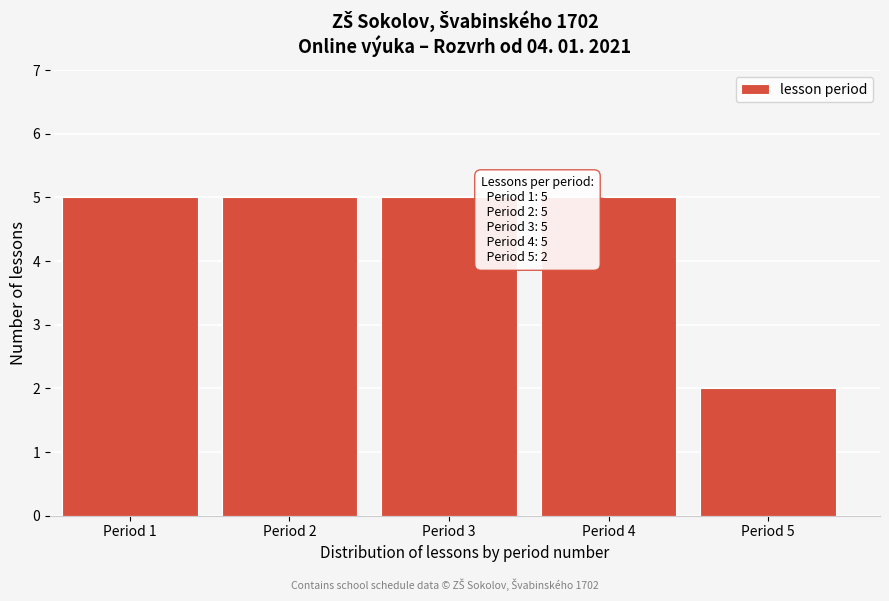

Reading right to left, what are all the values shown in this chart?

Period 5=2	Period 4=5	Period 3=5	Period 2=5	Period 1=5